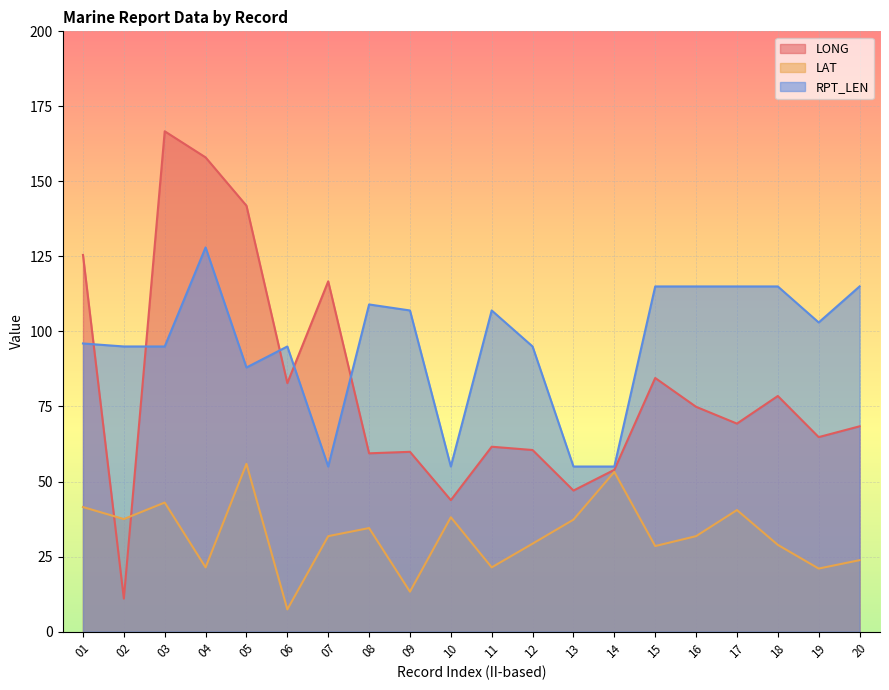

What is the difference between the maximum and minimum values in the LAT series?

48.5